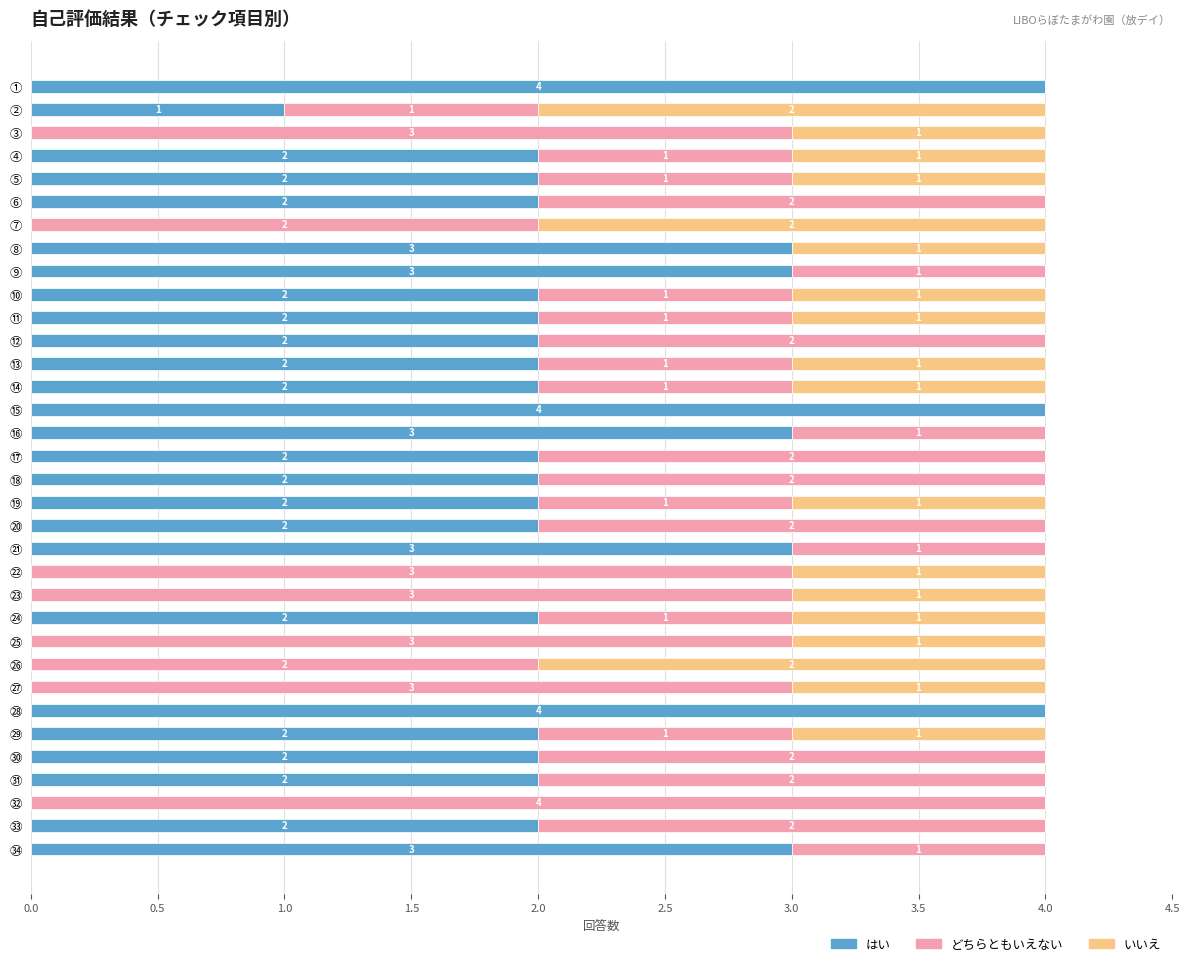

What is the total value across all series at ⑦?

4